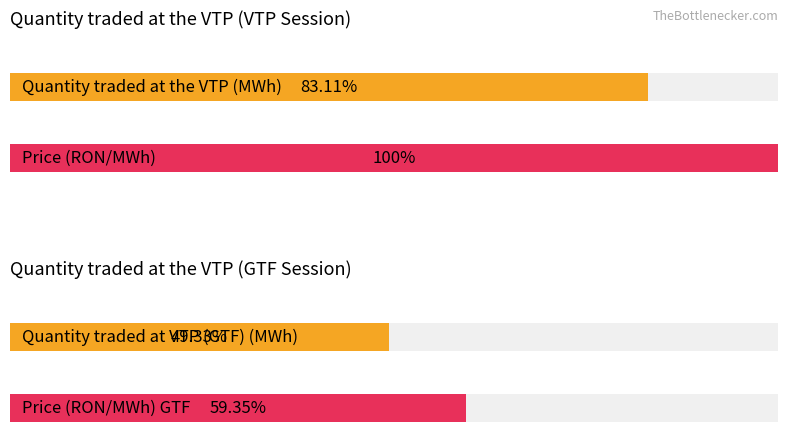

True or false: Quantity traded at the VTP (MWh) has a value of -598.3 at 2018-06-09.

False